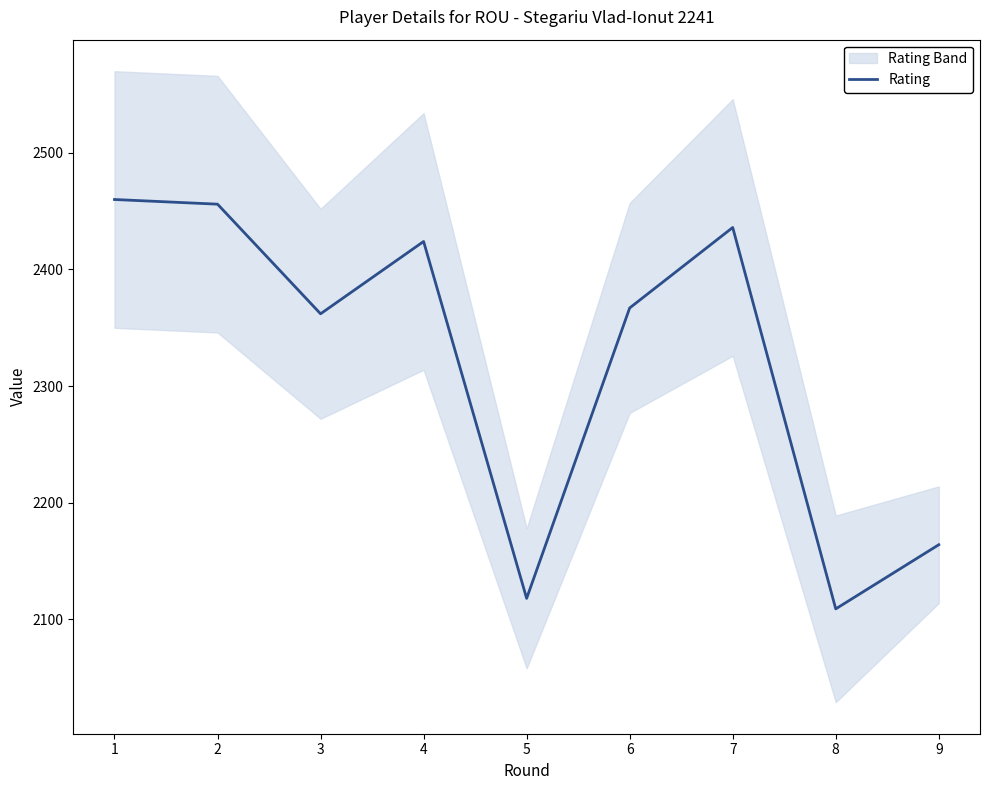

Where is the first local minimum?

3